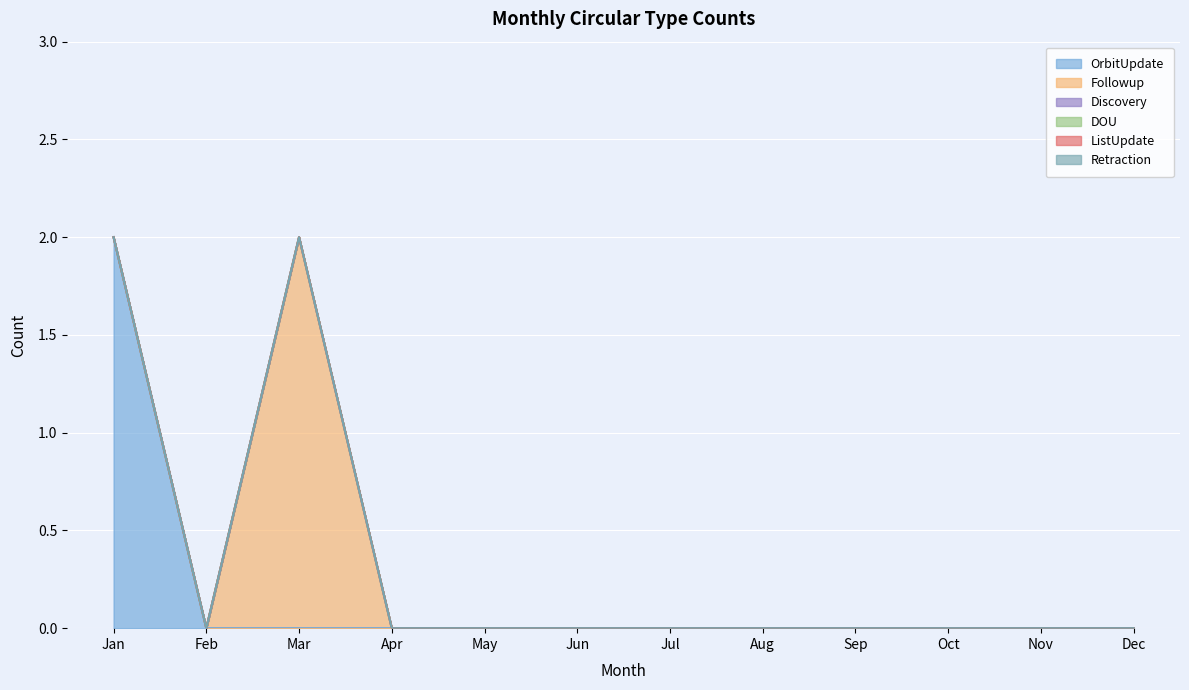

Reading right to left, extract all data points from this chart.

OrbitUpdate: 0	0	0	0	0	0	0	0	0	0	0	2
Followup: 0	0	0	0	0	0	0	0	0	2	0	0
Discovery: 0	0	0	0	0	0	0	0	0	0	0	0
DOU: 0	0	0	0	0	0	0	0	0	0	0	0
ListUpdate: 0	0	0	0	0	0	0	0	0	0	0	0
Retraction: 0	0	0	0	0	0	0	0	0	0	0	0